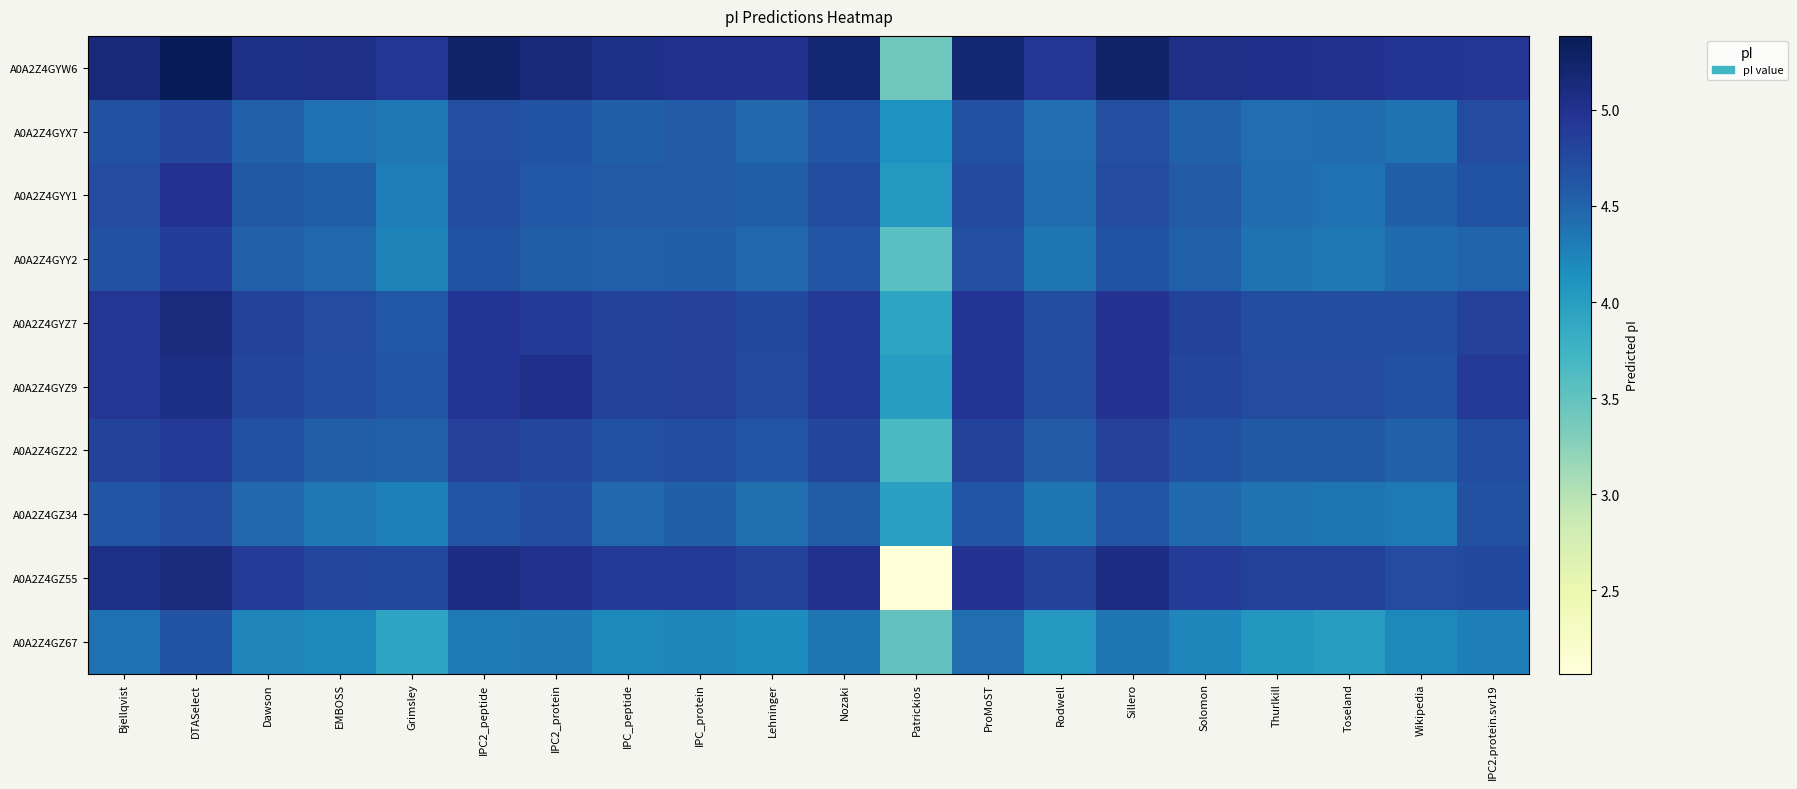

Which series has the largest total across all categories?

A0A2Z4GYW6